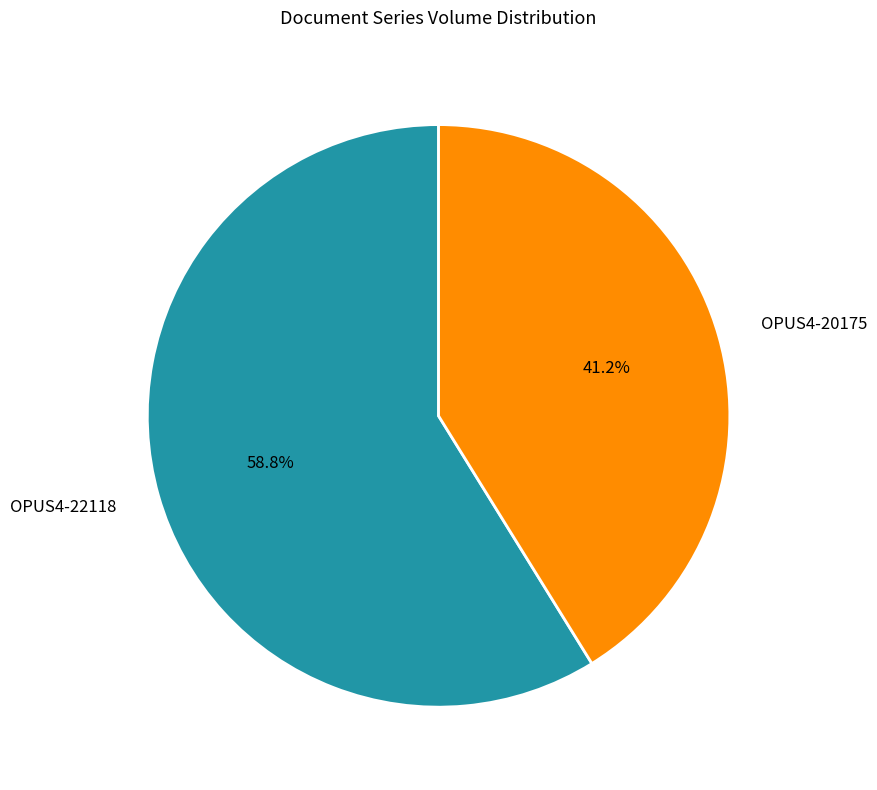

Which slice represents more than half of the pie?

OPUS4-22118